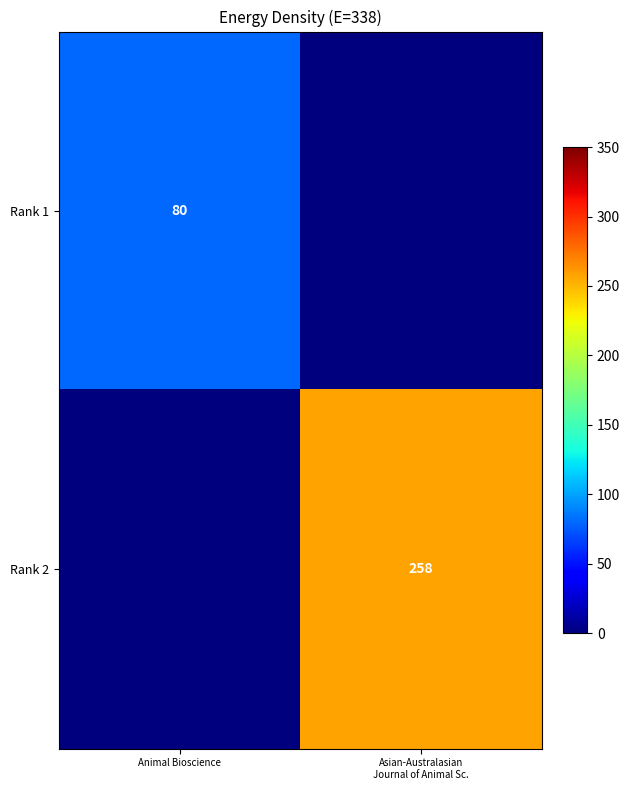

What is the spread (max minus min) of values at Asian-Australasian
Journal of Animal Sc.?

258